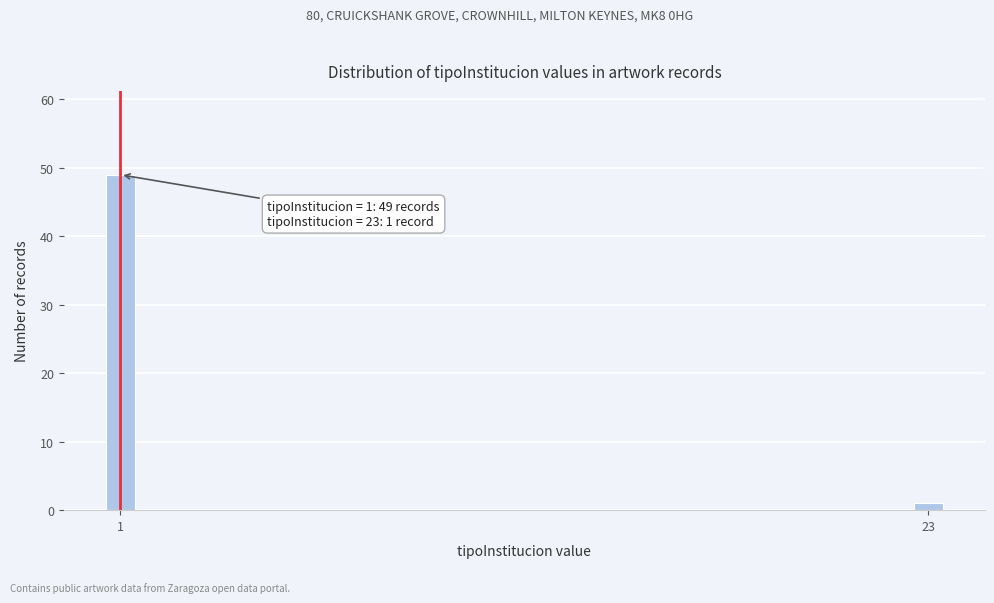

Reading left to right, list all the values displayed in this chart.

1=49	23=1